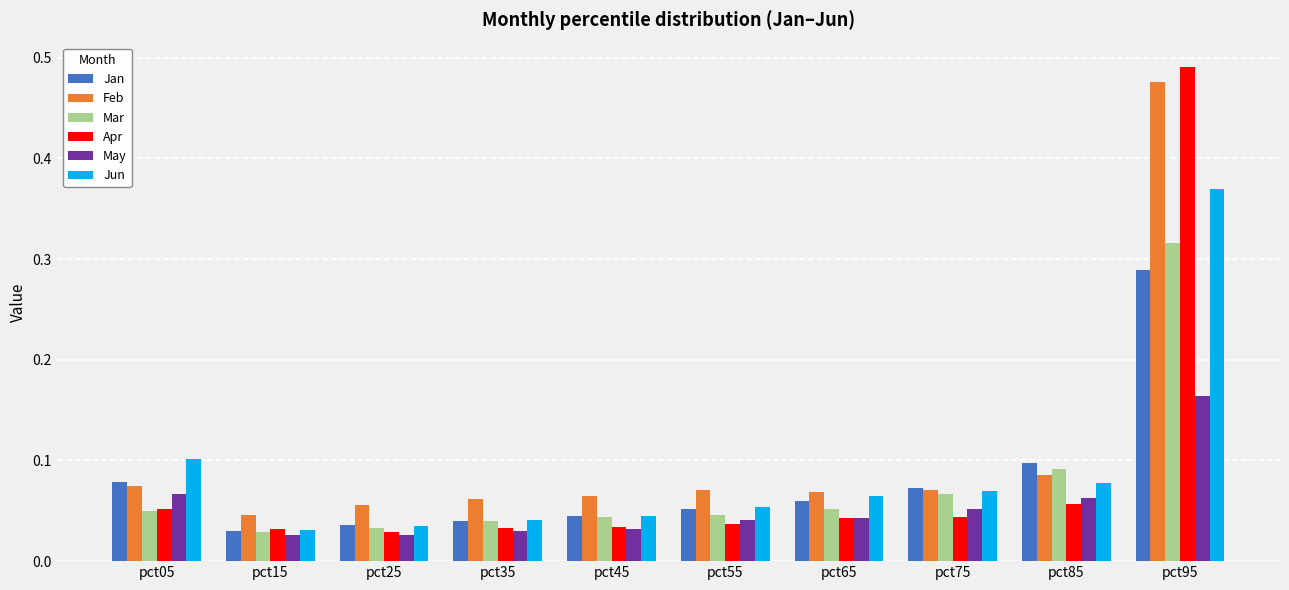

Is the value of Jun at pct35 greater than the value of Apr at pct85?

No